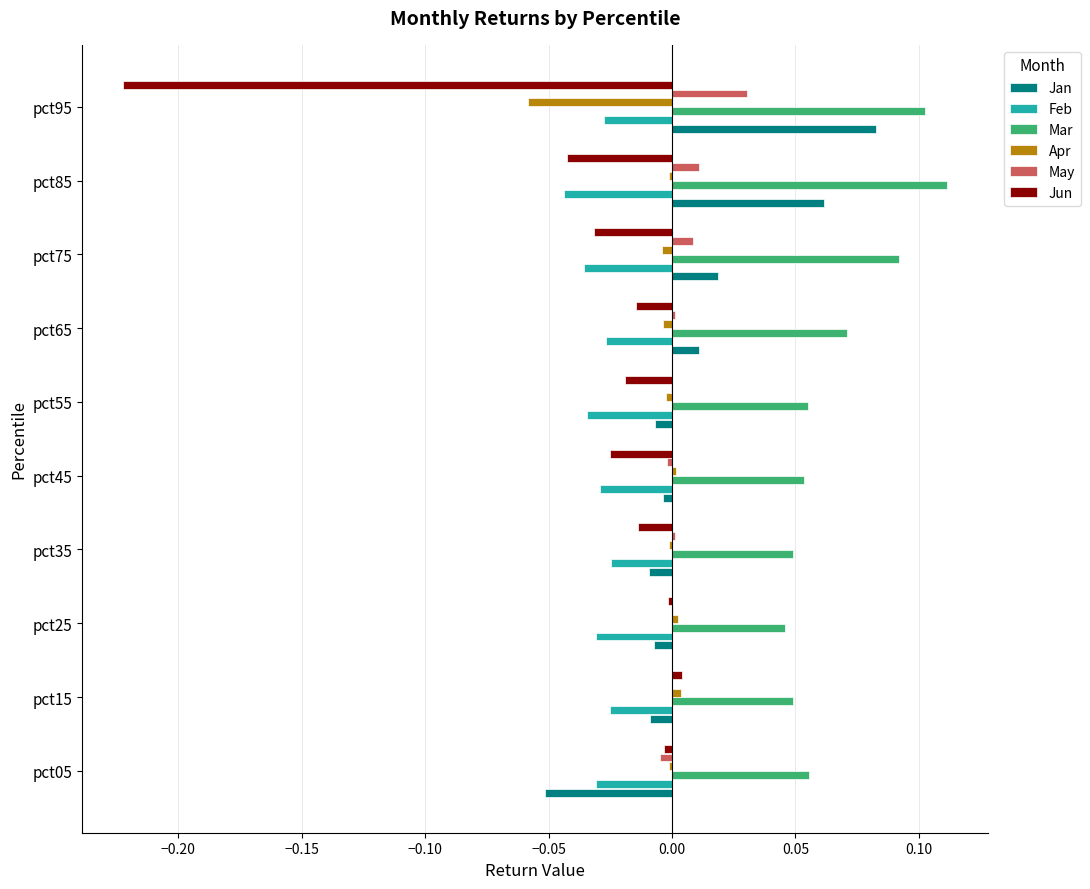

At which category is the sum across all series the highest?

pct85